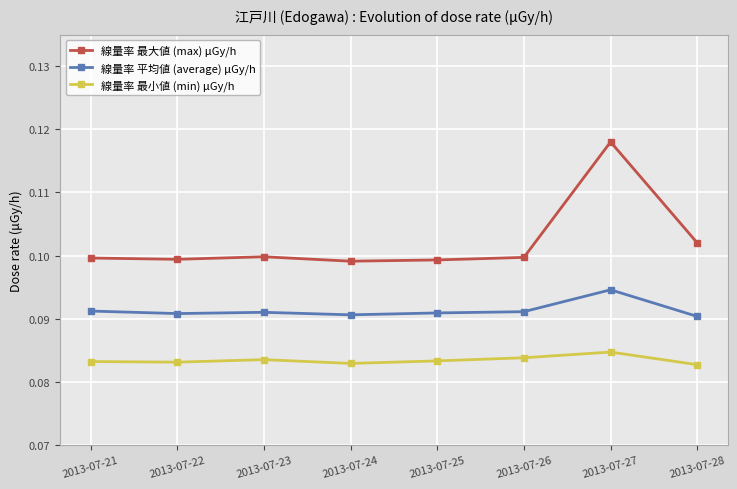

Rank the series at 2013-07-21 from lowest to highest value.

線量率 最小値 (min) μGy/h, 線量率 平均値 (average) μGy/h, 線量率 最大値 (max) μGy/h